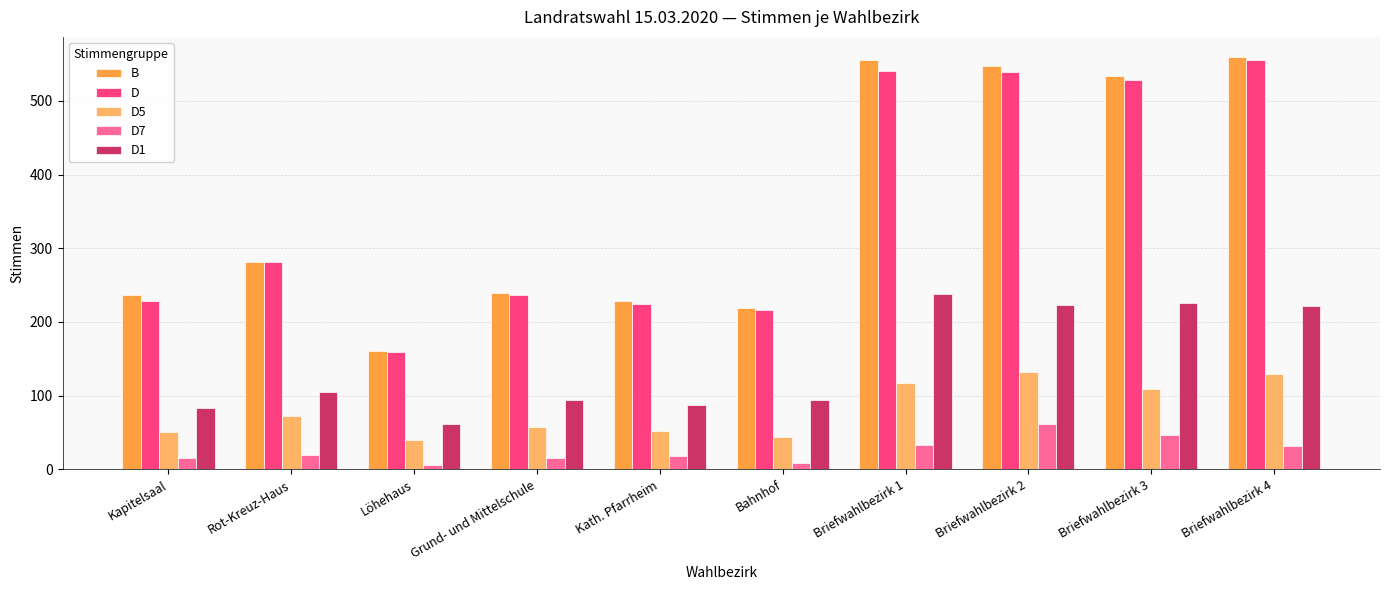

Is it true that B equals 70 at Grund- und Mittelschule?

False